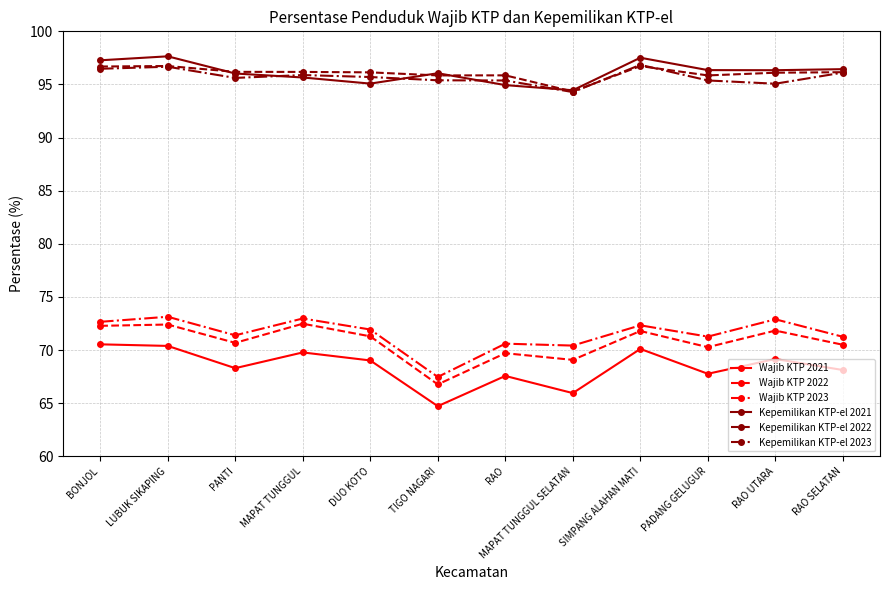

What is the difference between the maximum and minimum values in the Kepemilikan KTP-el 2023 series?

2.6